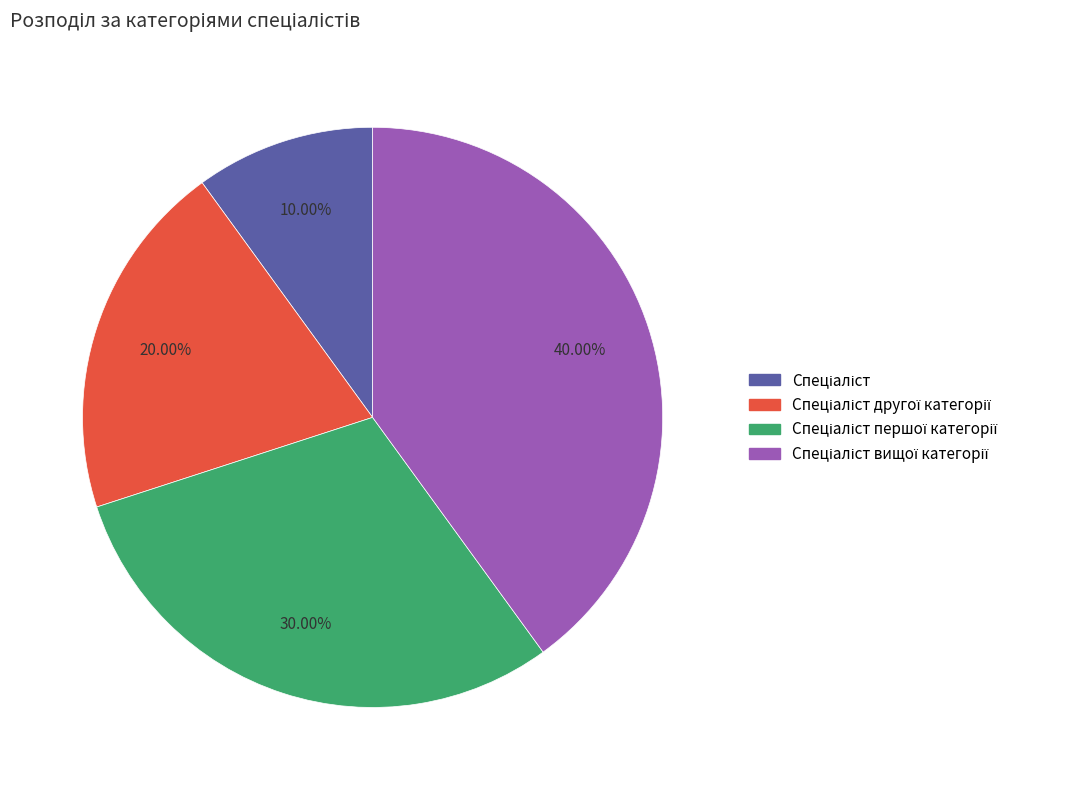

Does any single category account for the majority?

No